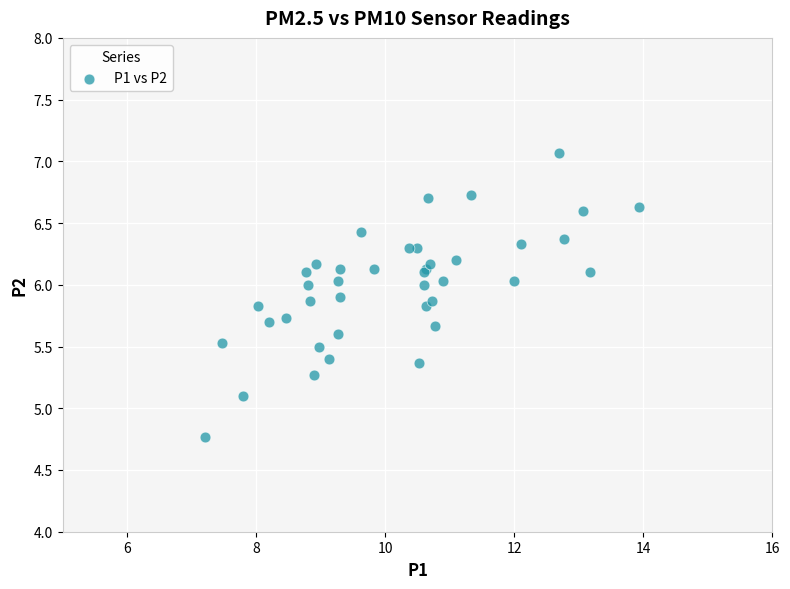

What Y value in the scatter plot is closest to 5?

5.1